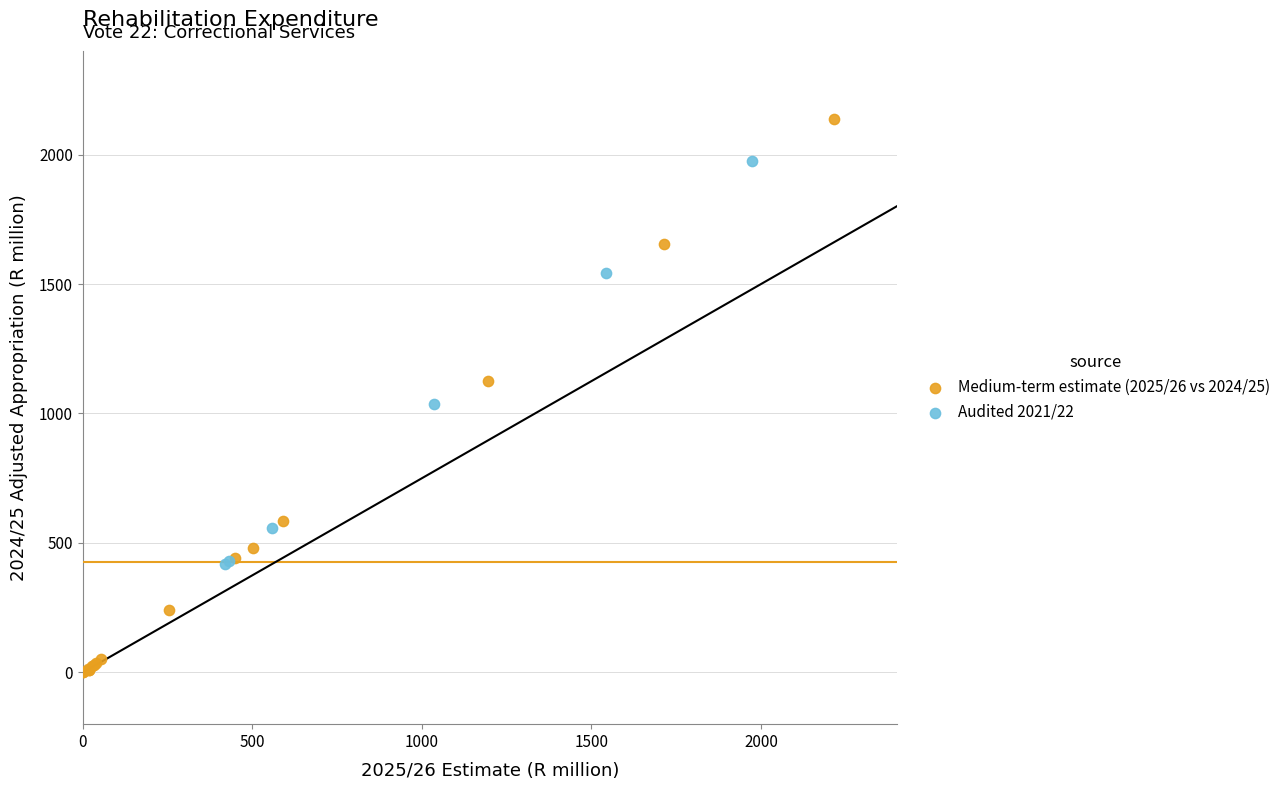

Which series reaches the minimum Y coordinate?

Medium-term estimate (2025/26 vs 2024/25)